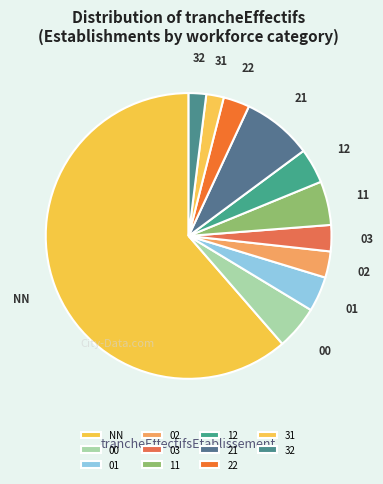

Is it true that 03 is 3% of the pie?

True